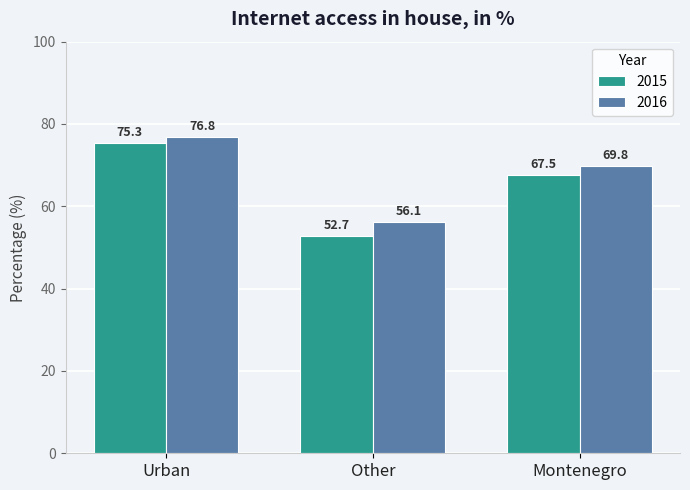

What is the label of the 3rd bar from the left?

Montenegro